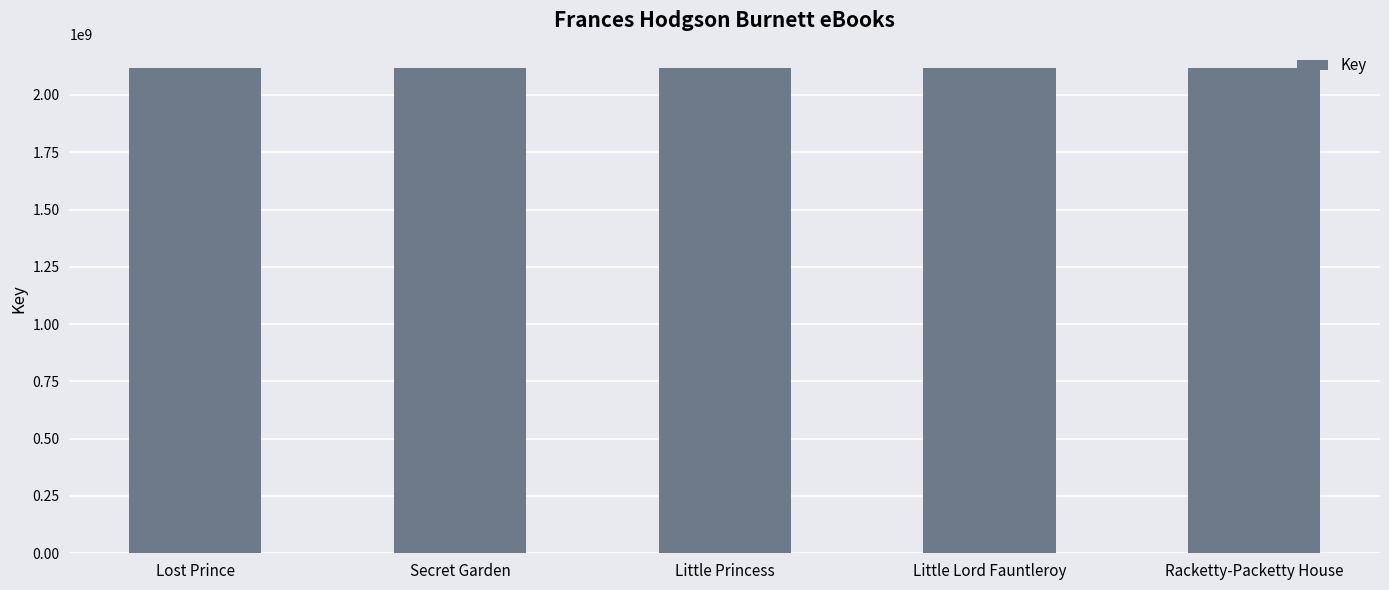

What is the value of the 1st bar from the left?

2117913682